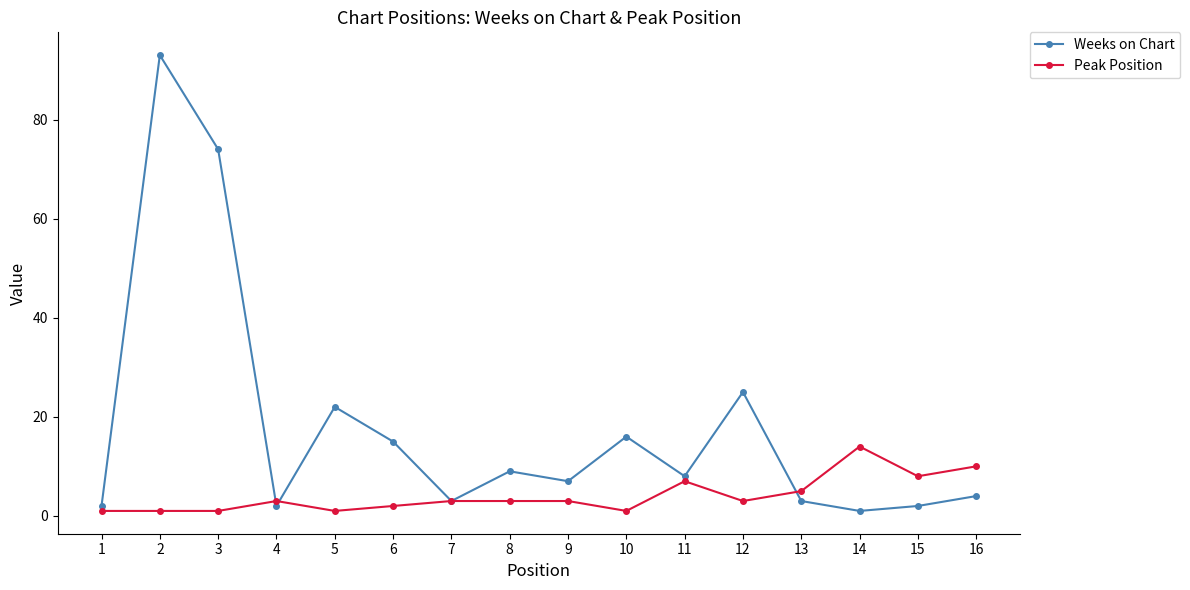

Is the value of Peak Position at 11 greater than the value of Weeks on Chart at 3?

No